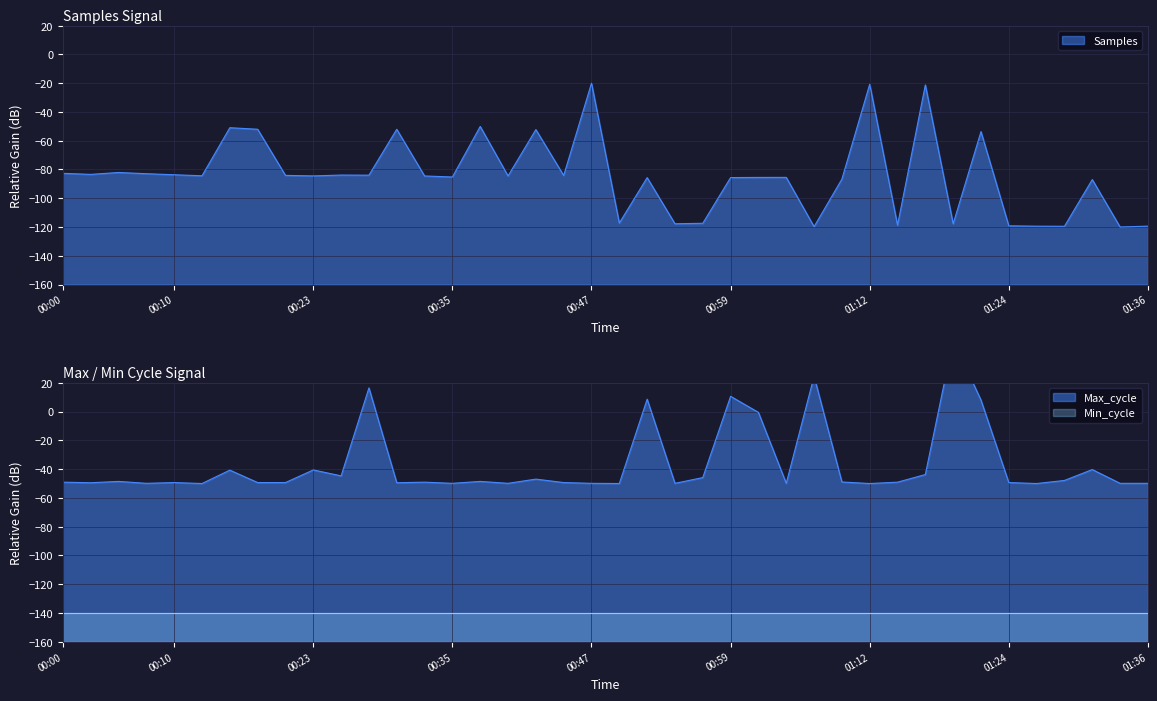

How many times do Samples and Max_cycle cross each other?

6